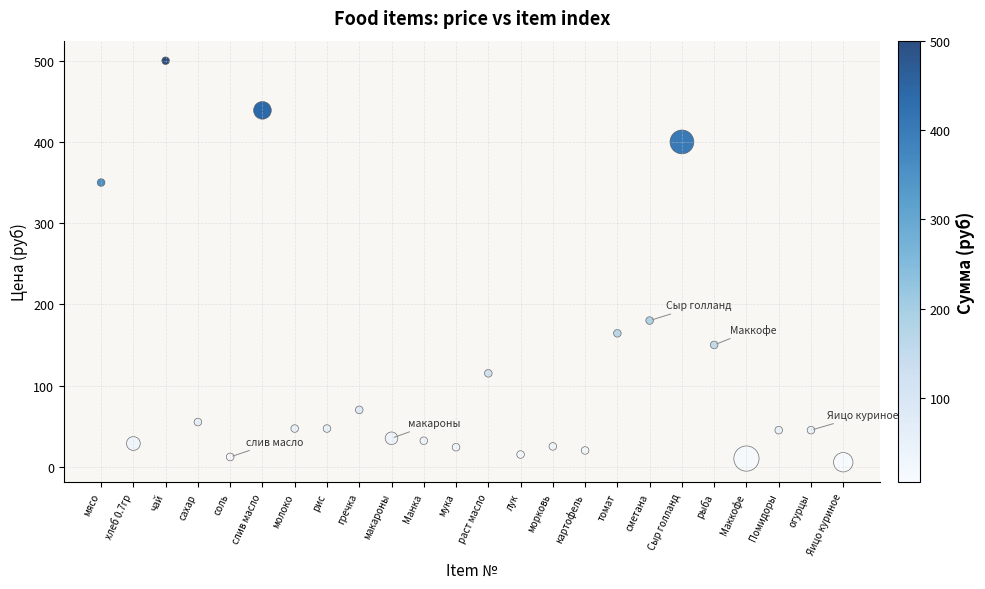

What is the range of X values (max minus min)?

23.0